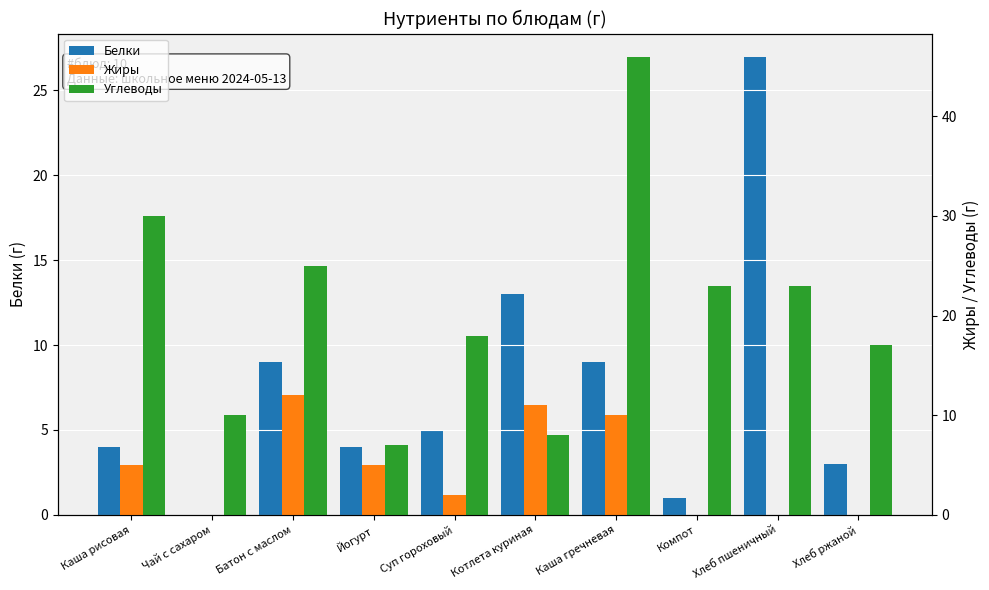

What position from the left is Каша гречневая?

7